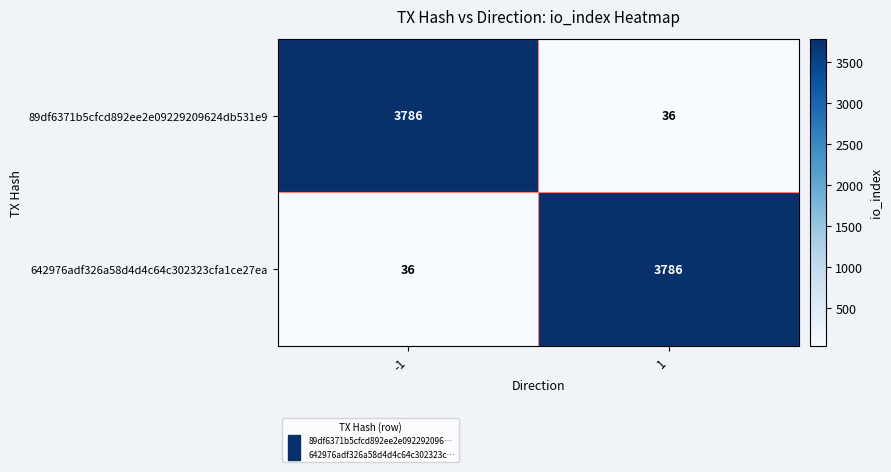

What value does the 89df6371b5cfcd892ee2e09229209624db531e9 series have at -1?

3786